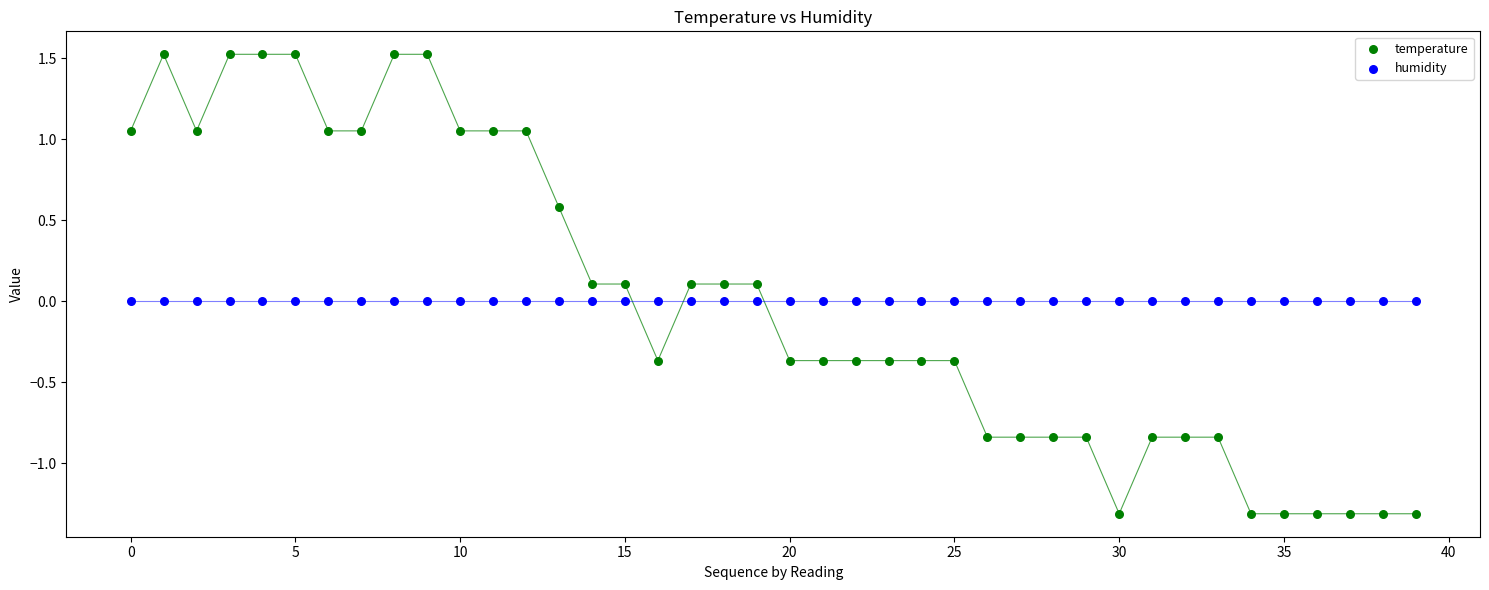

Which series reaches the maximum Y coordinate?

temperature